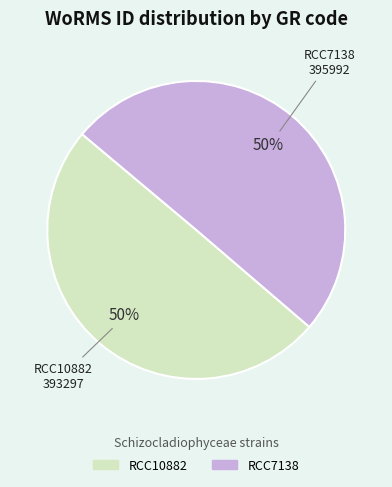

To the nearest percent, what is the average slice percentage?

50%